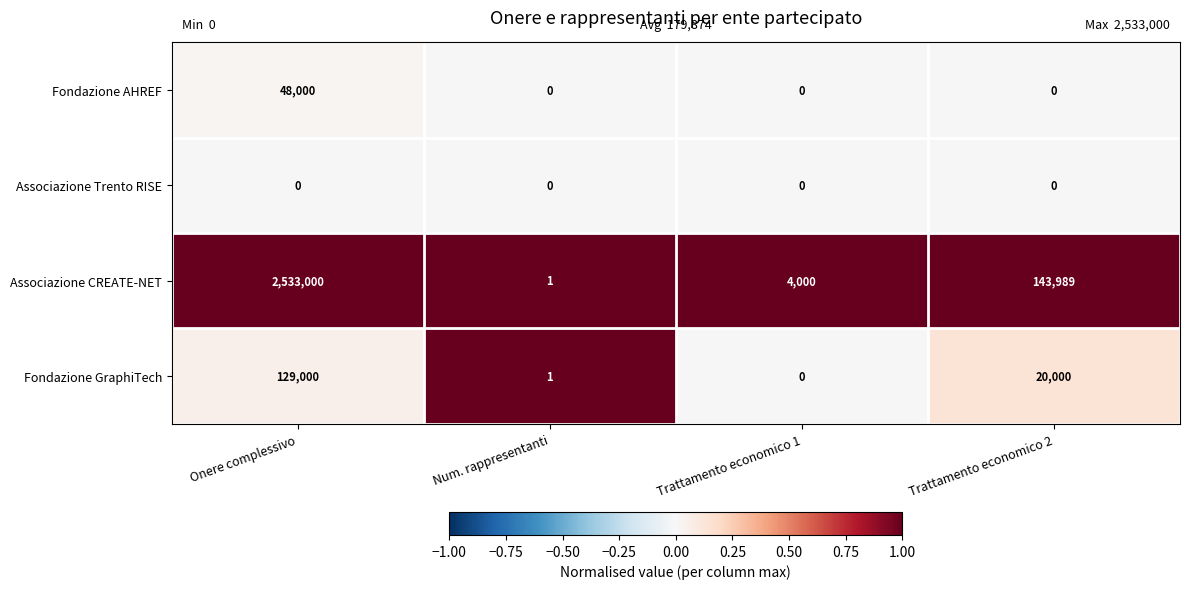

How many categories are shown in the chart?

4